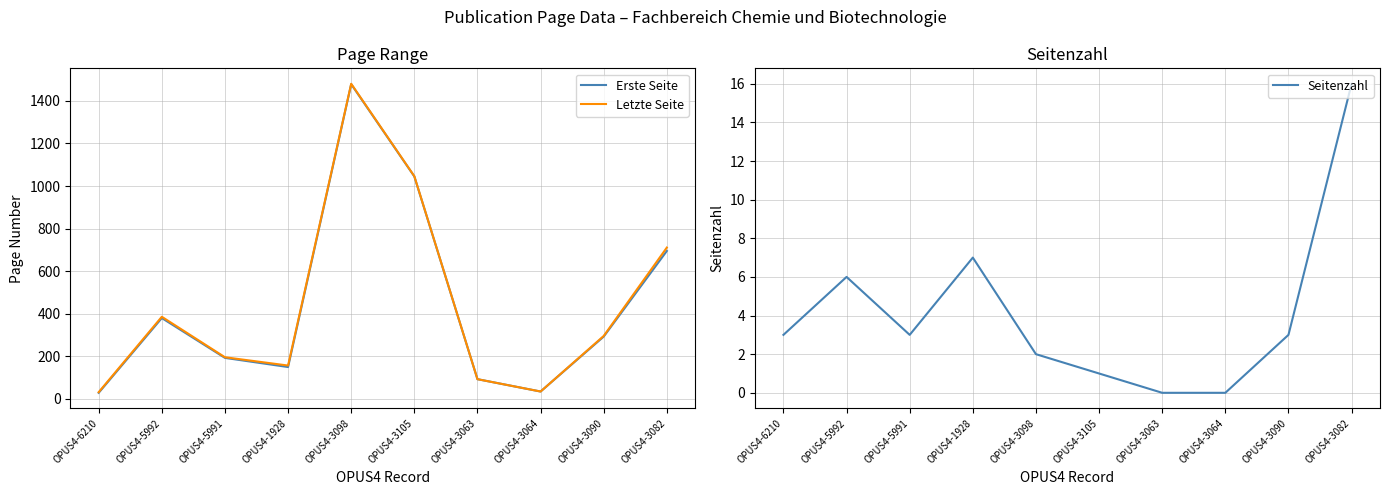

True or false: Seitenzahl and Letzte Seite cross at least once.

False